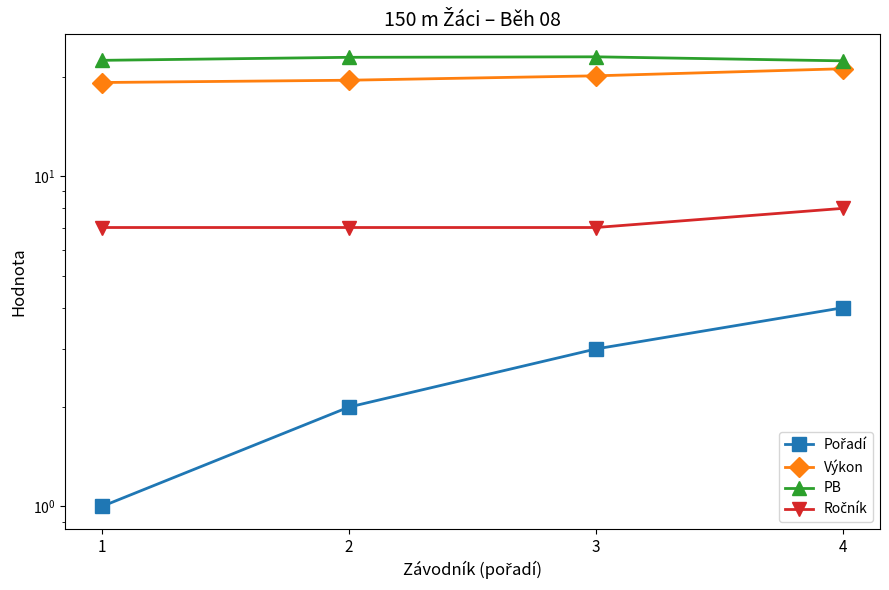

True or false: Výkon has more than 0 interior local peaks.

False